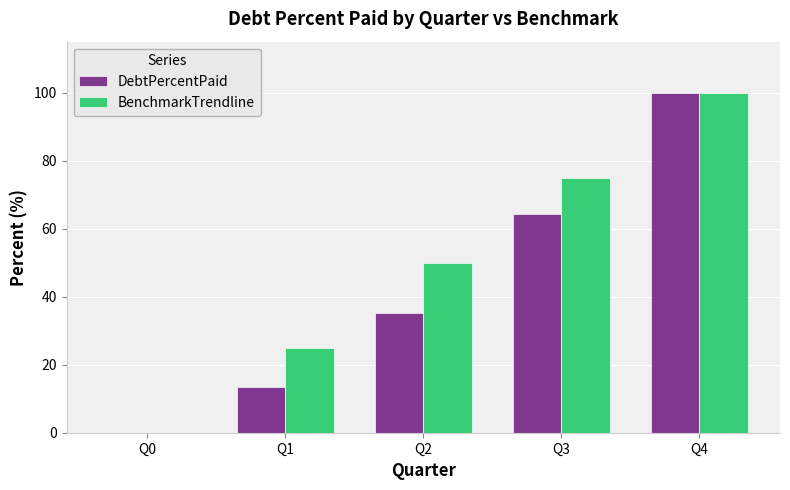

At which category is the sum across all series the highest?

Q4